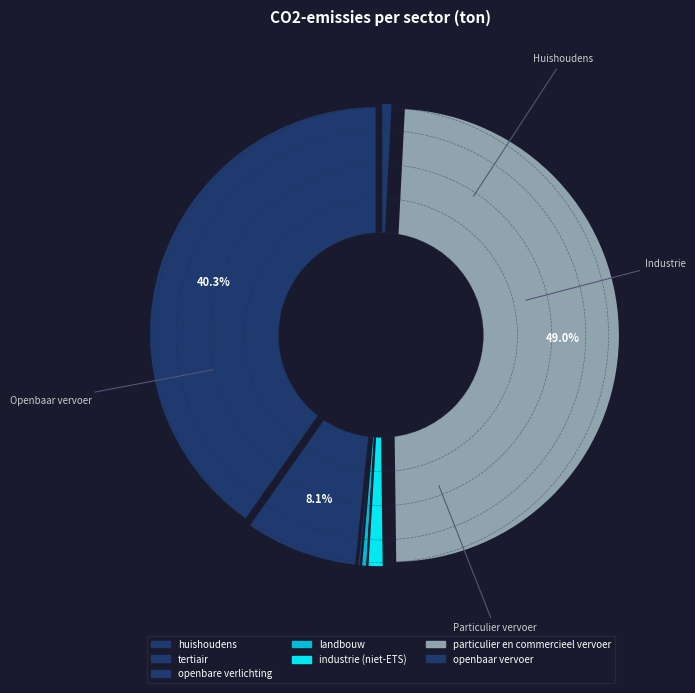

Which category has the biggest portion of the pie?

particulier en commercieel vervoer